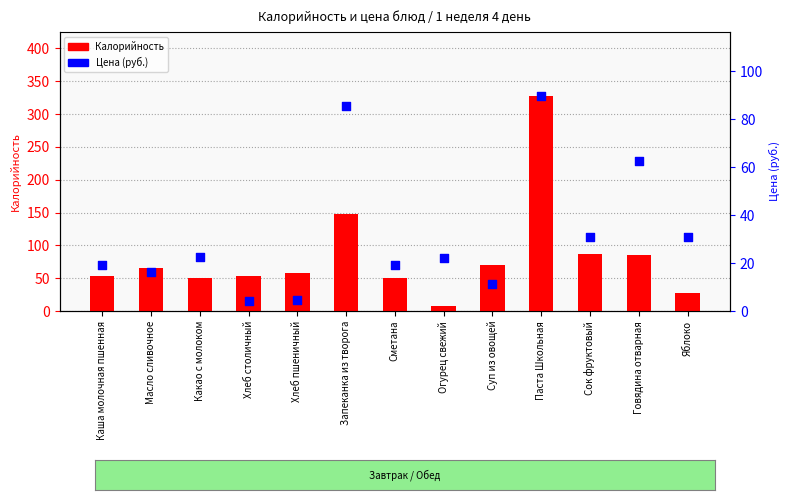

At how many categories does at least one series exceed 8?

13